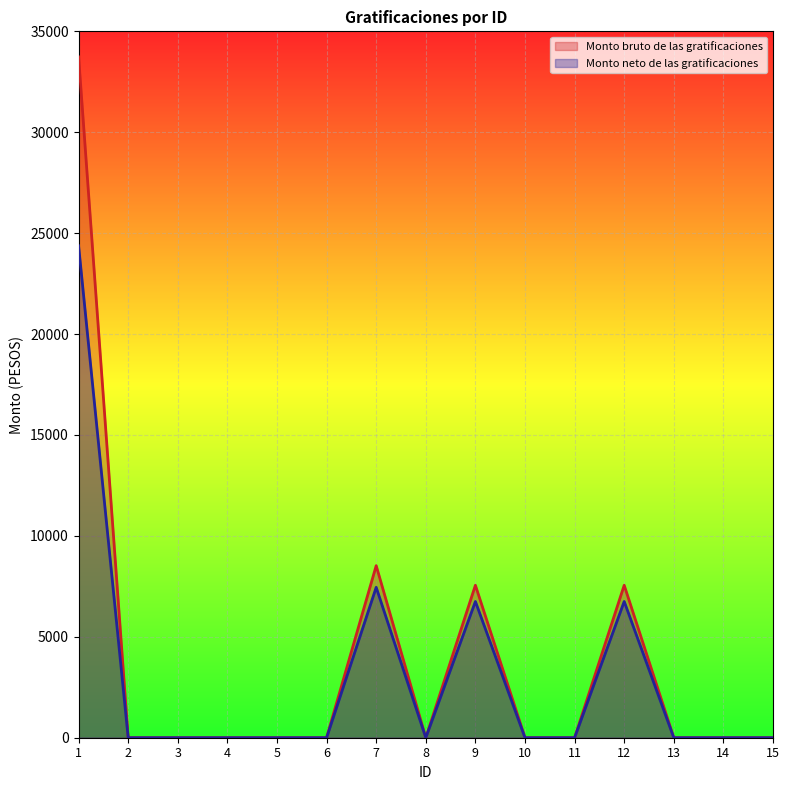

Rank the series at 14 from highest to lowest value.

Monto bruto de las gratificaciones, Monto neto de las gratificaciones